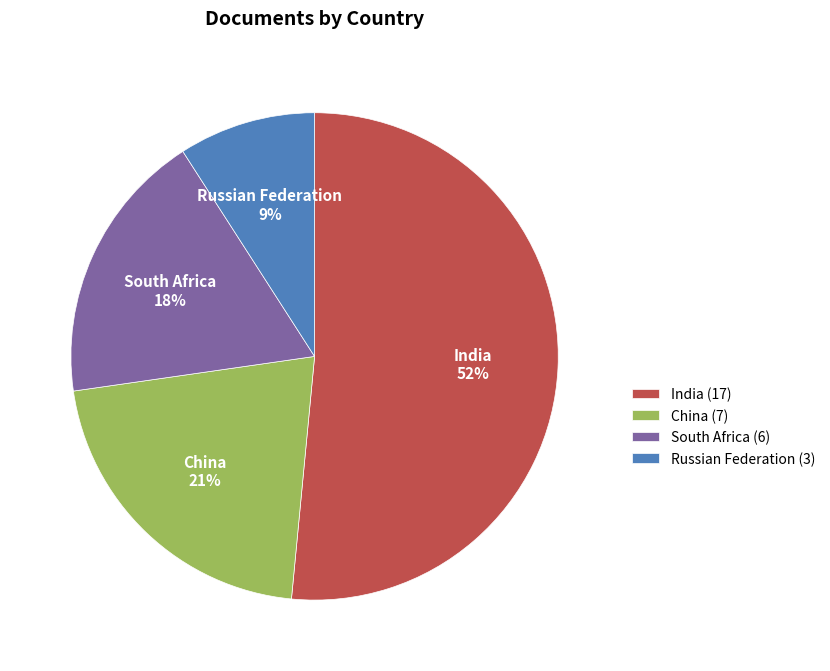

Is India the majority of the pie?

Yes